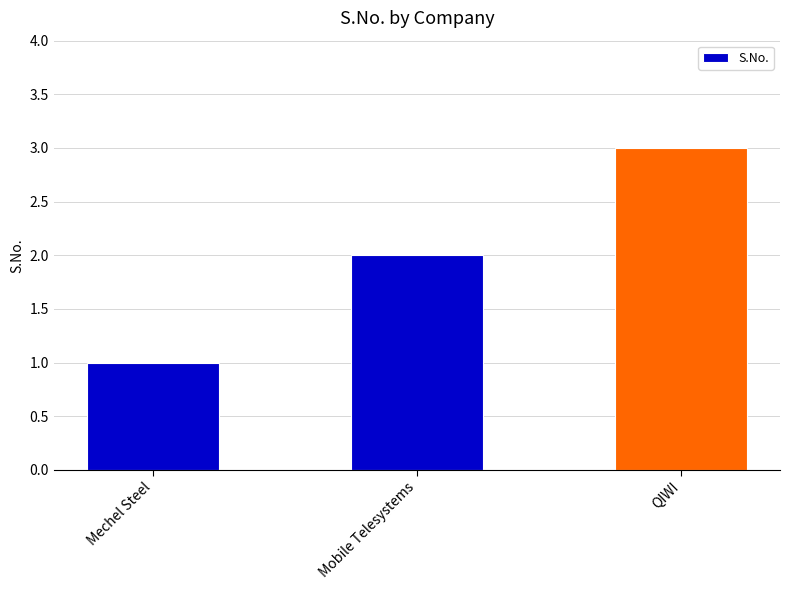

Rank the categories by value from lowest to highest.

Mechel Steel, Mobile Telesystems, QIWI